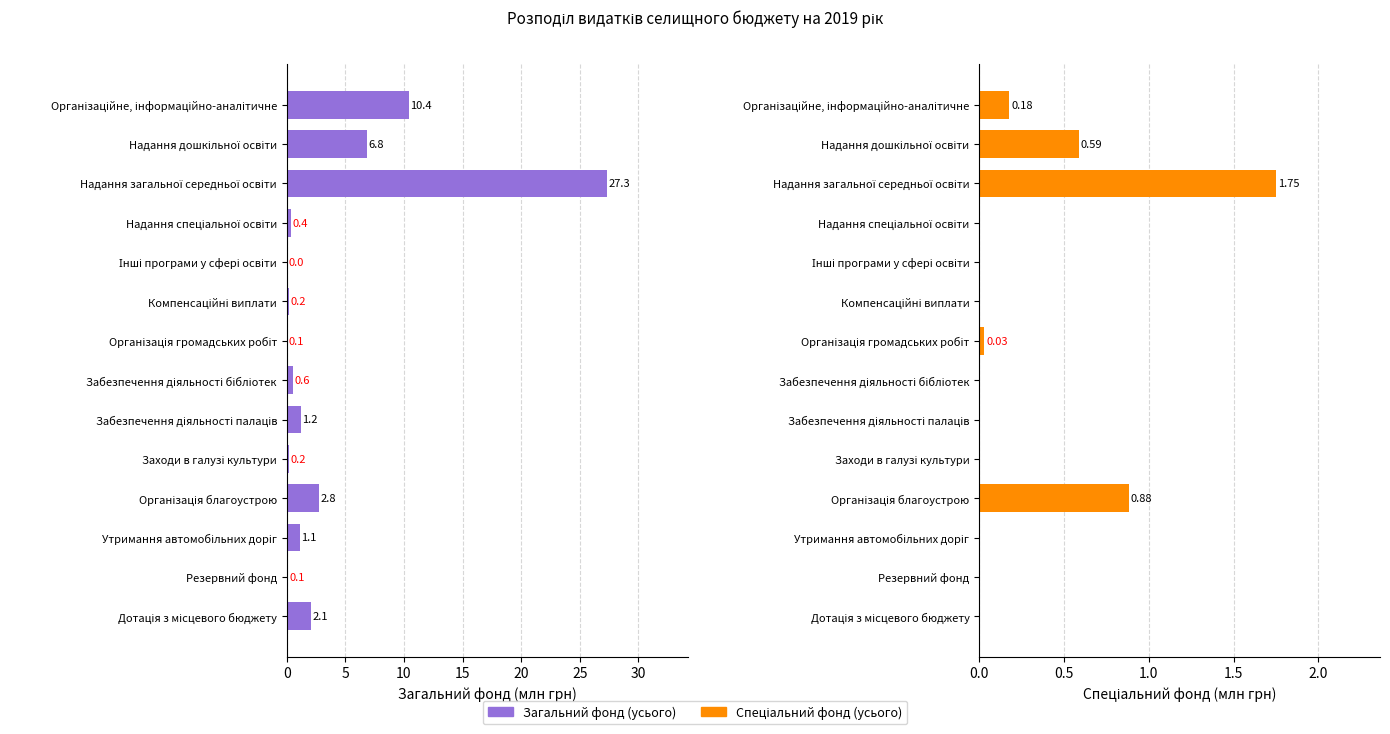

How many data points does each series have?

14